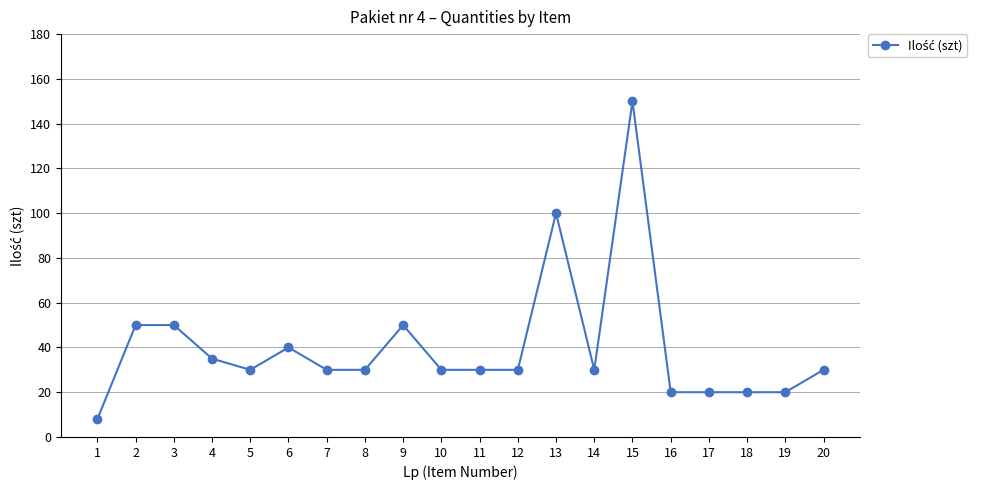

Which has a higher value, 4 or 20?

4